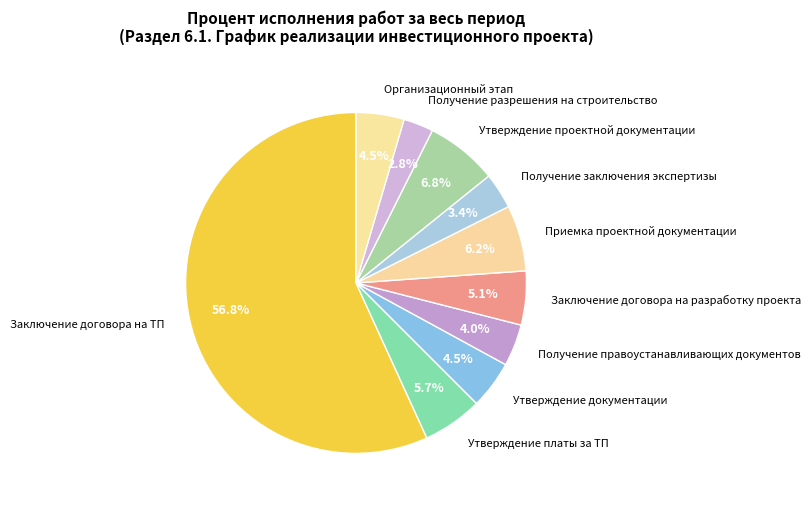

Count the number of slices in the pie.

10